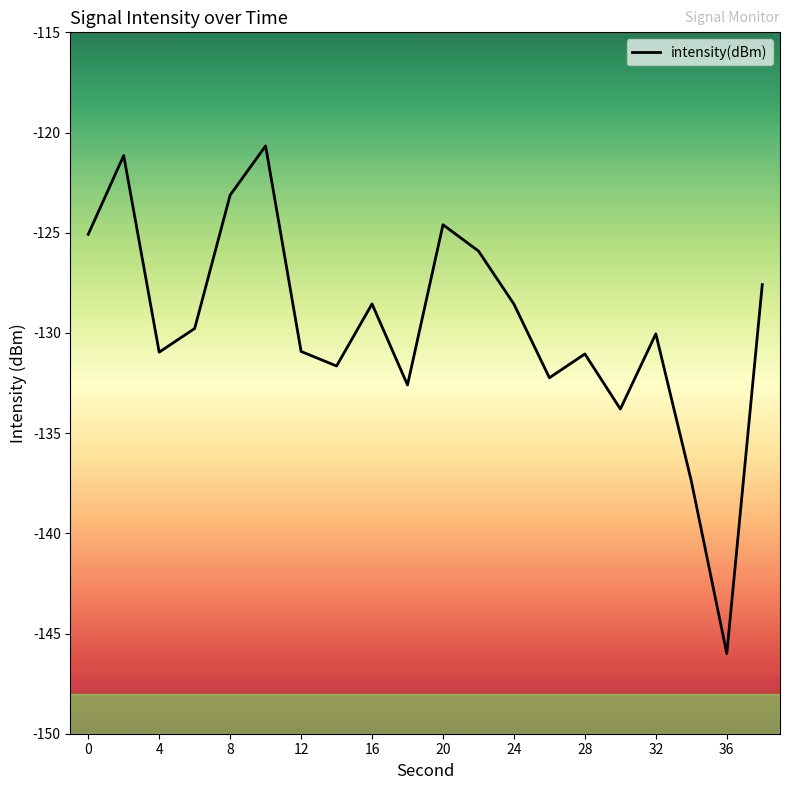

What is the greatest value displayed?

-120.7